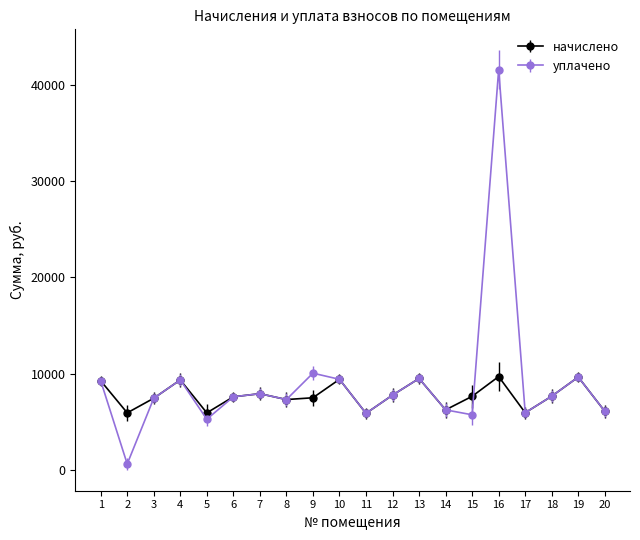

Is it true that уплачено equals 9290.2 at 1?

True